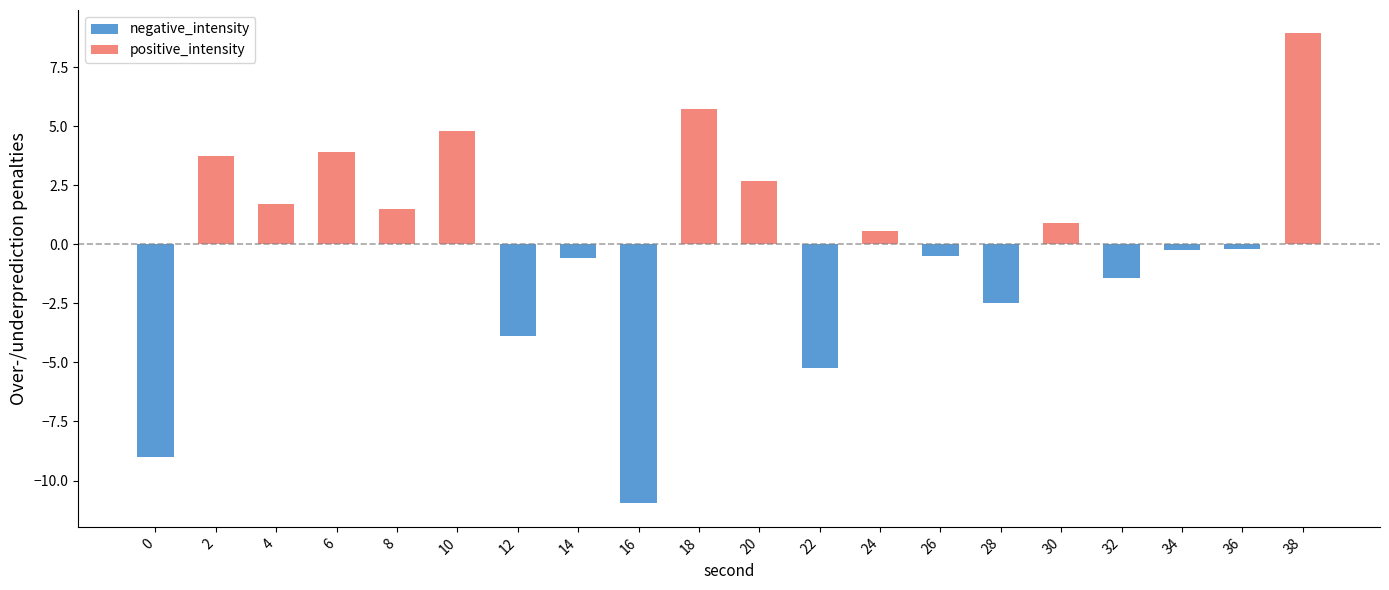

Which has a higher value, 34 or 2?

2